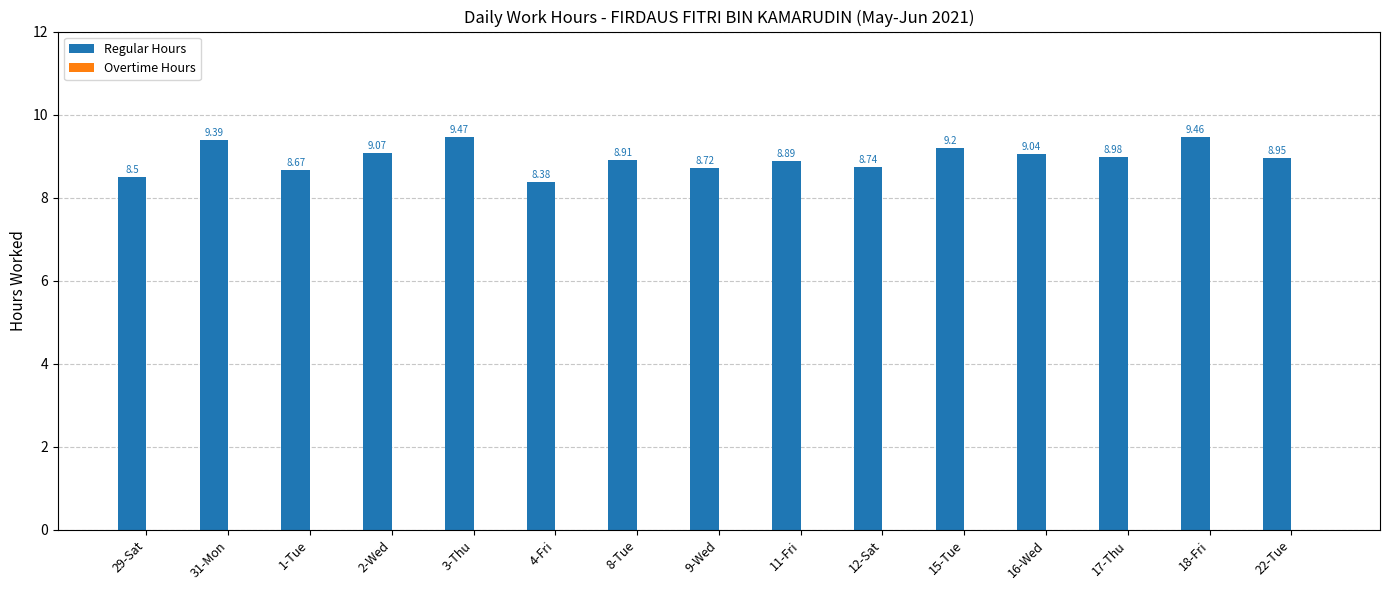

List the labels in order of value, largest first.

3-Thu, 18-Fri, 31-Mon, 15-Tue, 2-Wed, 16-Wed, 17-Thu, 22-Tue, 8-Tue, 11-Fri, 12-Sat, 9-Wed, 1-Tue, 29-Sat, 4-Fri